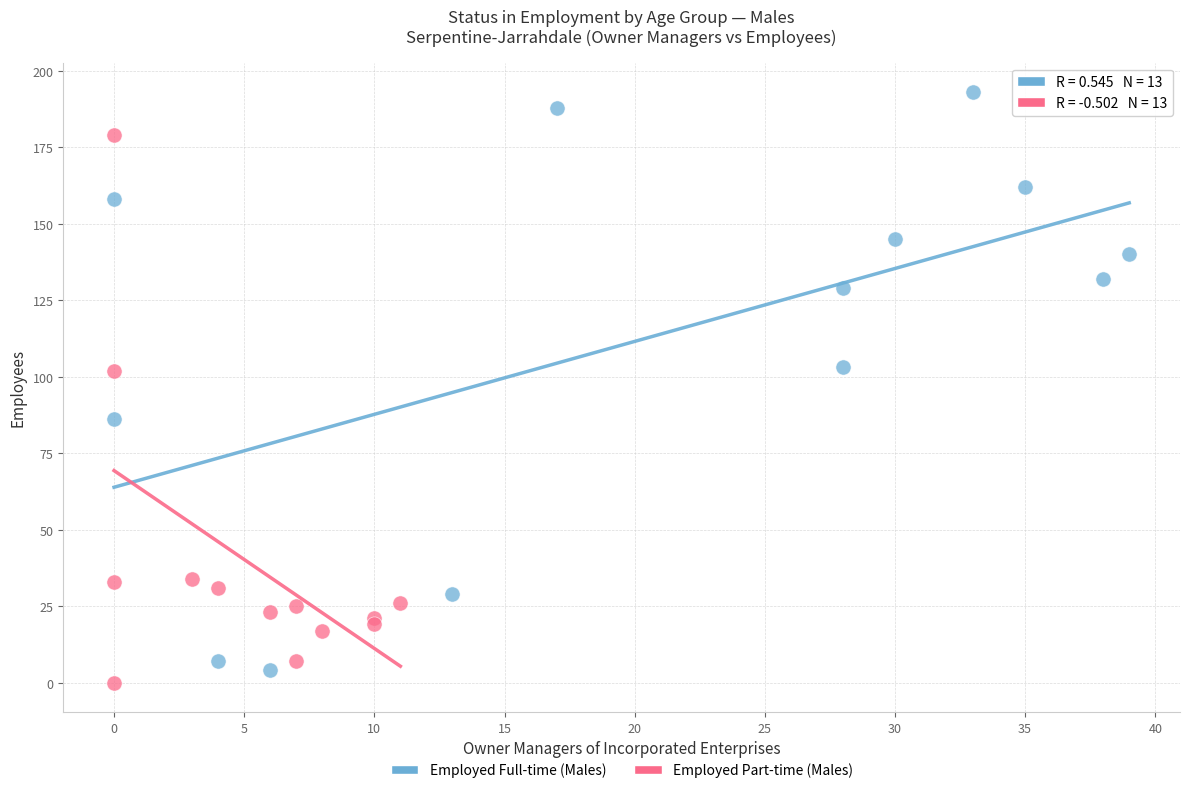

Which series contains the highest Y value?

Employed Full-time (Males)